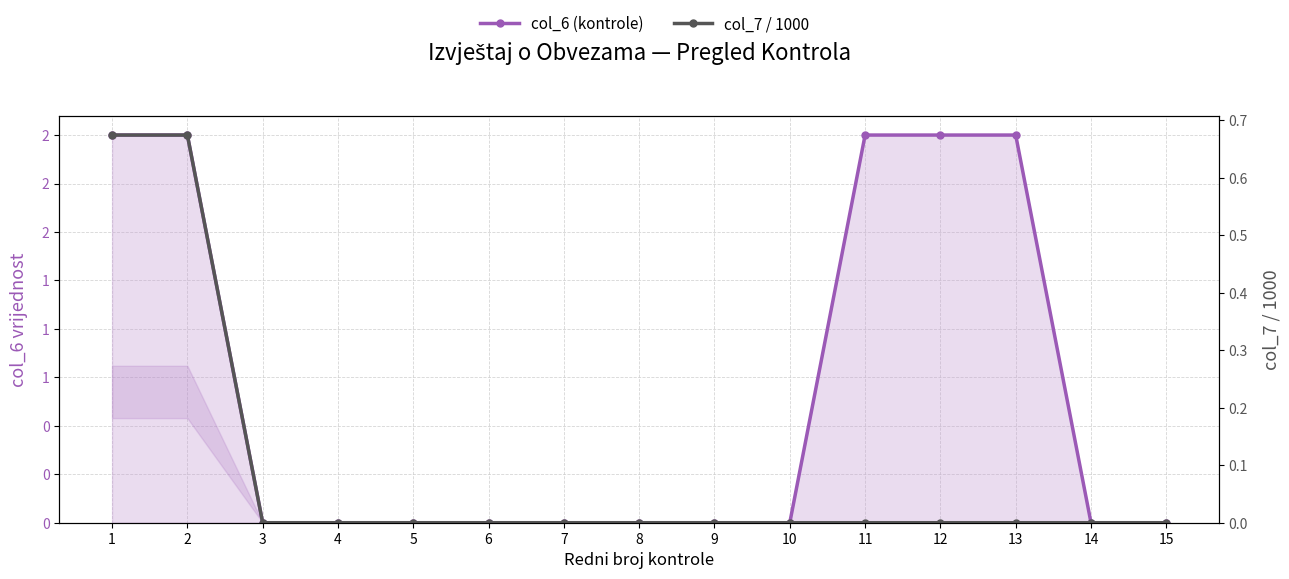

List the labels in order of col_6 (kontrole) value, smallest first.

3, 4, 5, 6, 7, 8, 9, 10, 14, 15, 1, 2, 11, 12, 13